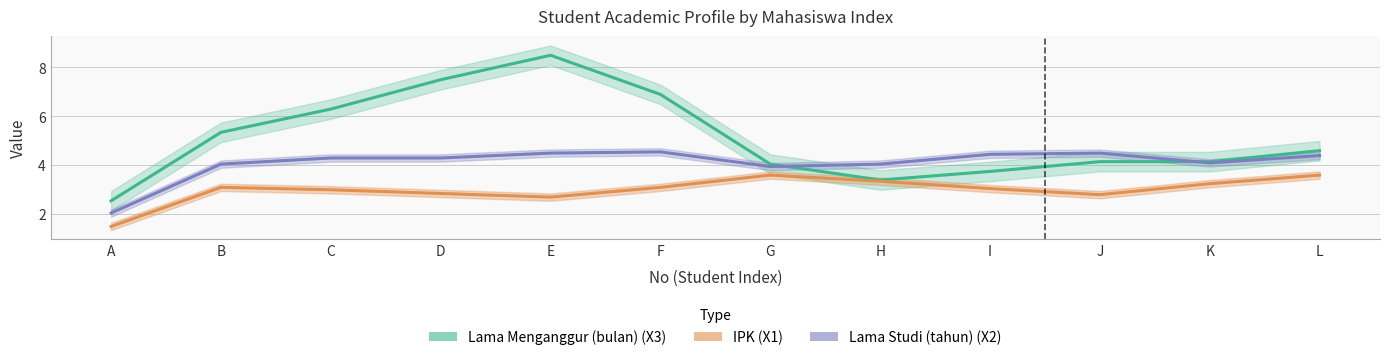

How many interior local peaks does the Lama Studi (tahun) (X2) series have?

2